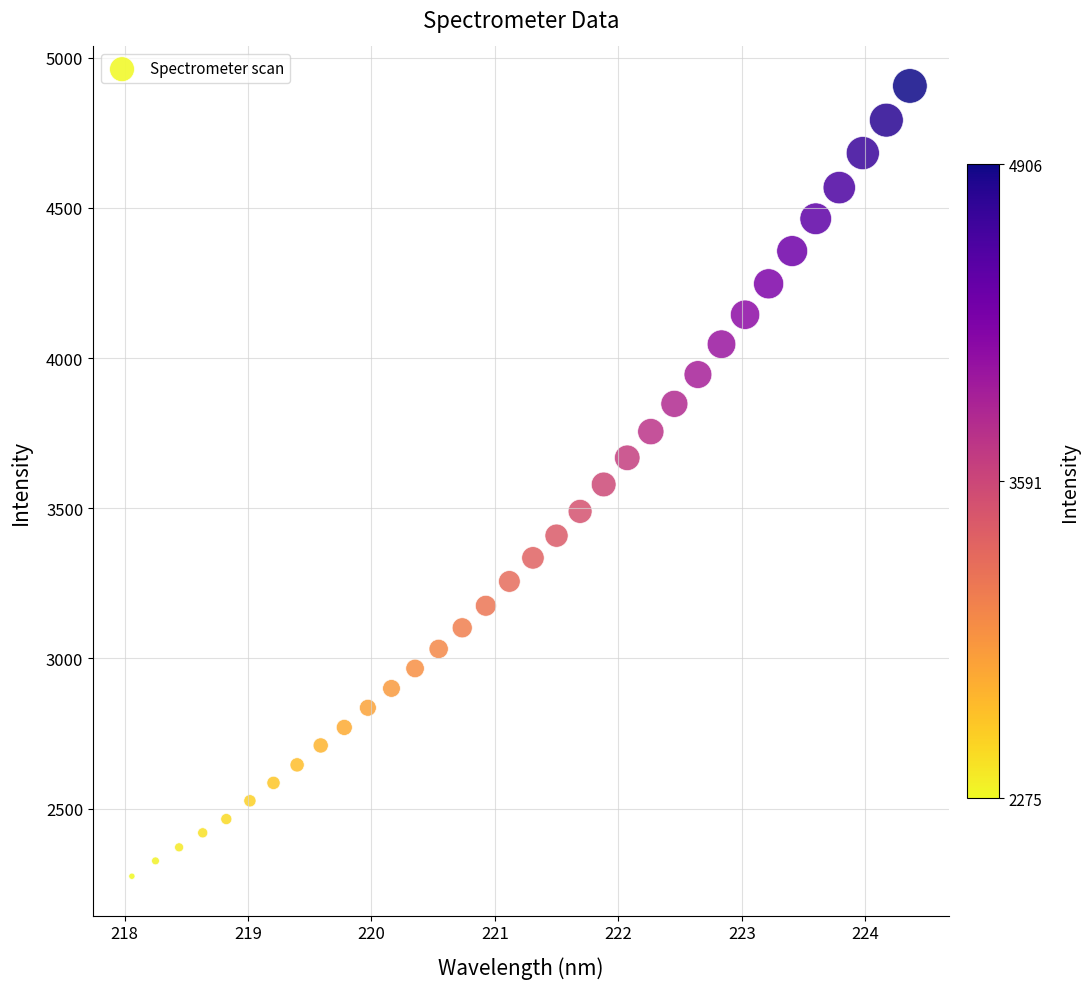

What is the range of X values (max minus min)?

6.3